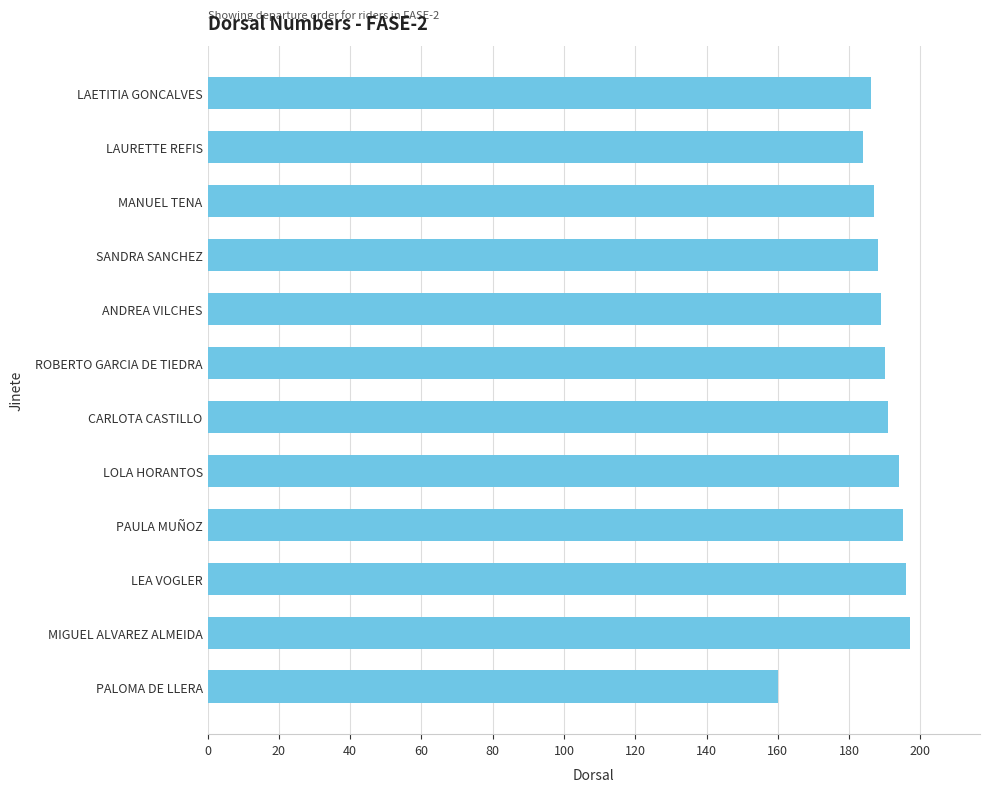

How many bars are there in total?

12